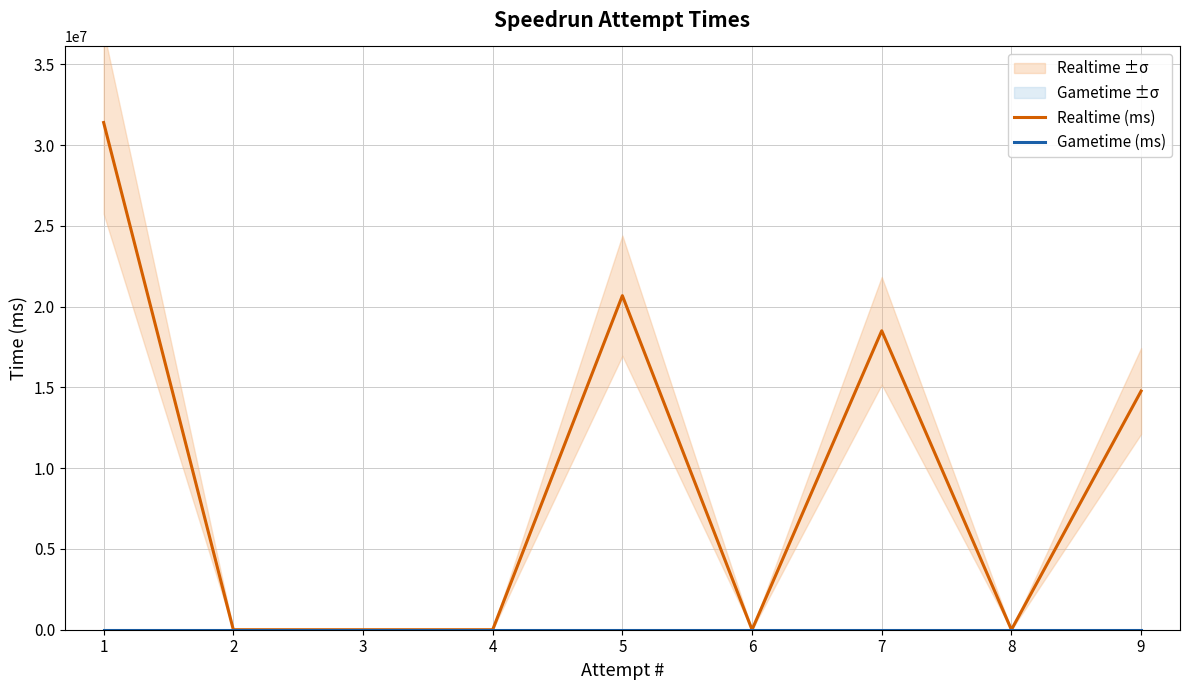

Reading left to right, list all the values displayed in this chart.

Realtime (ms): 1=31405501	2=0	3=0	4=0	5=20684507	6=0	7=18510136	8=0	9=14776192
Gametime (ms): 1=0	2=0	3=0	4=0	5=0	6=0	7=0	8=0	9=0